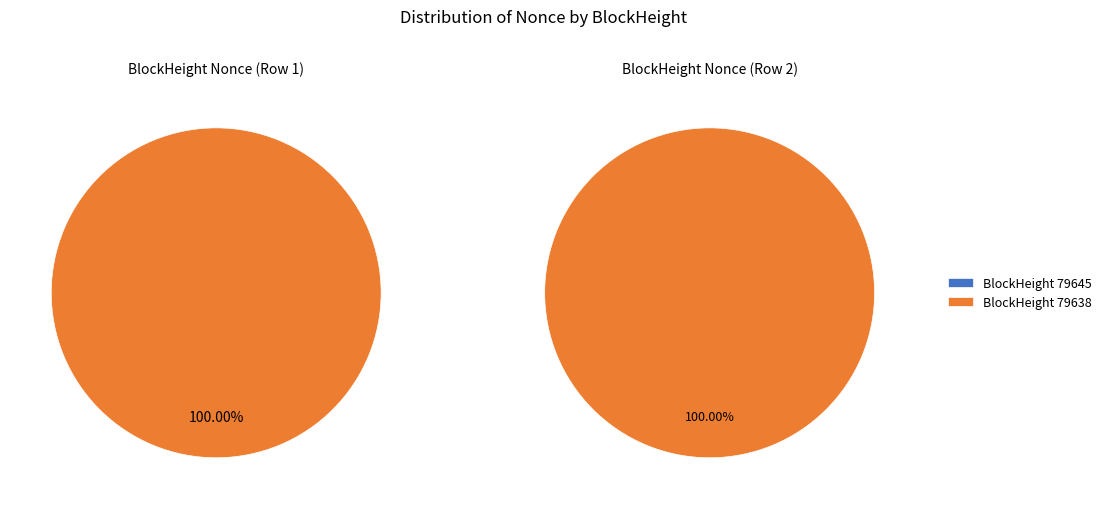

To the nearest percent, what is the average slice percentage?

50%